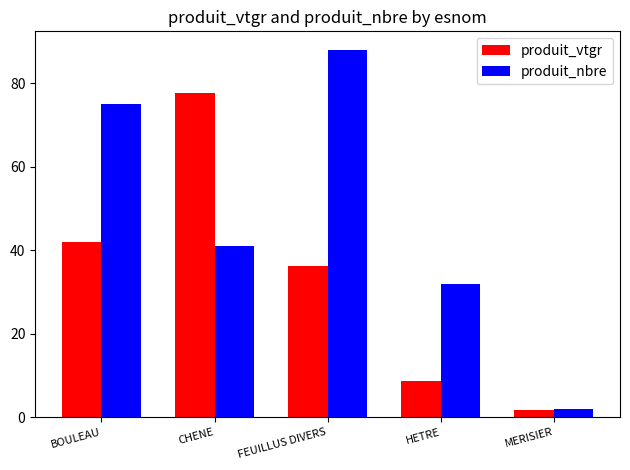

At how many categories does at least one series exceed 85?

1